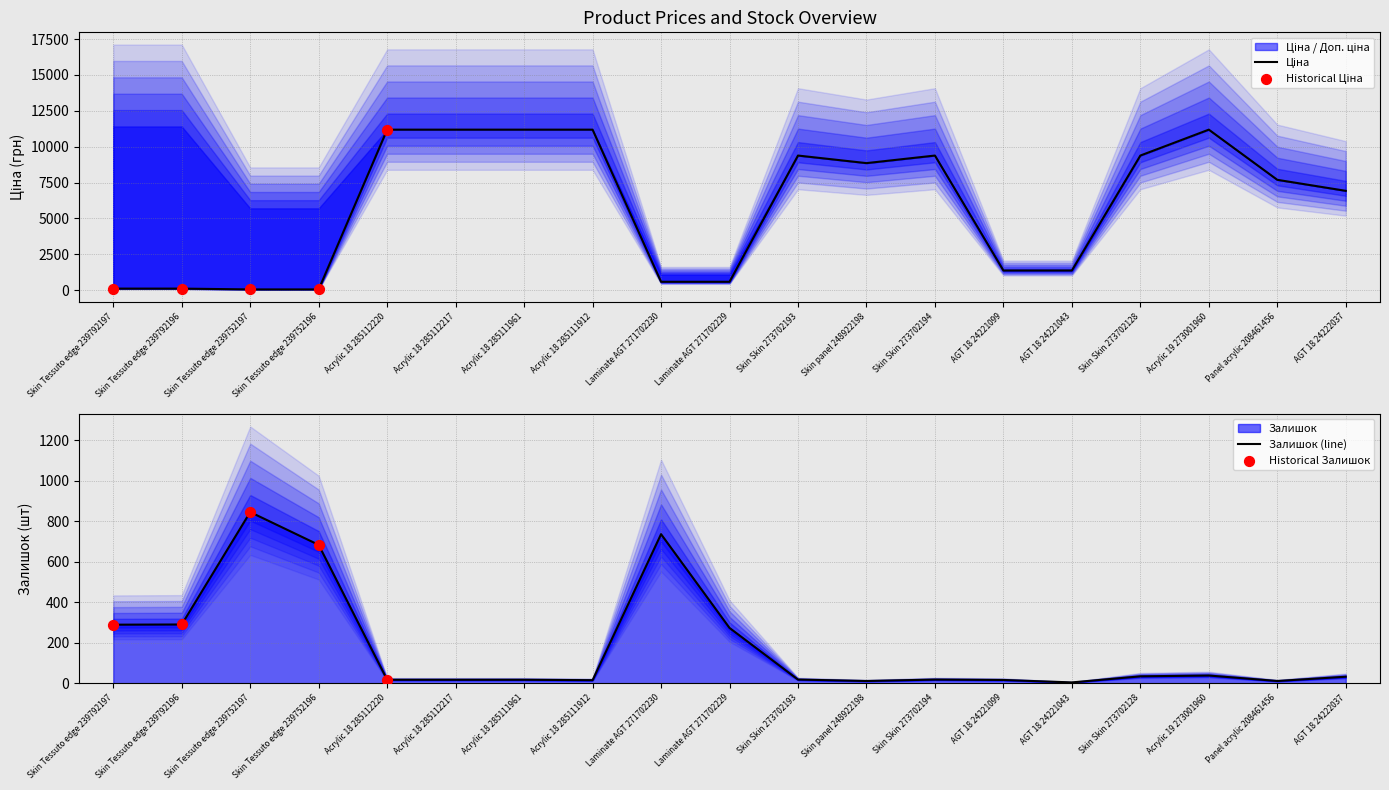

Which series reaches the maximum Y coordinate?

Ціна